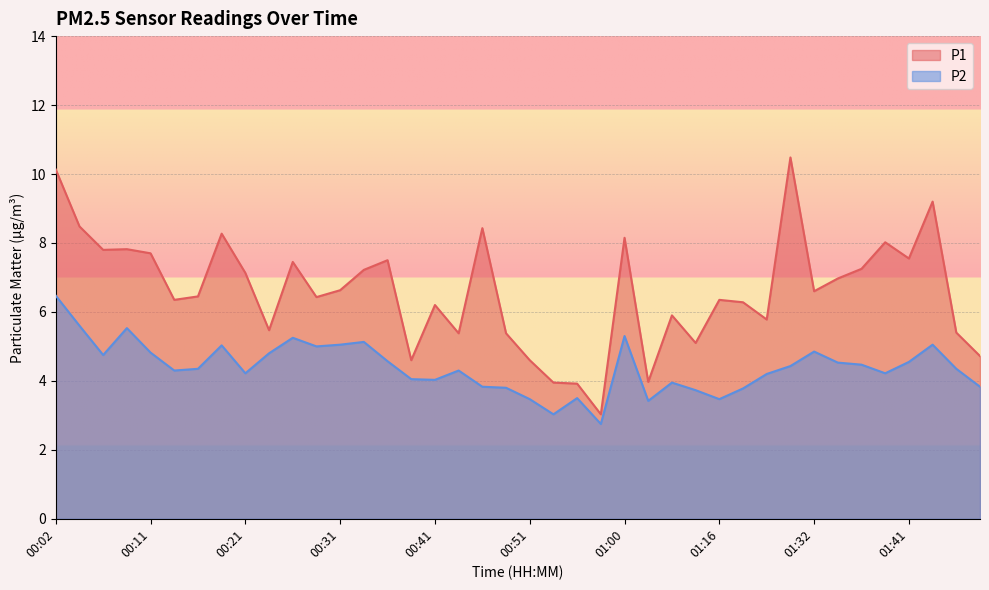

What is the difference between the second highest and second lowest values in the P2 series?

2.6